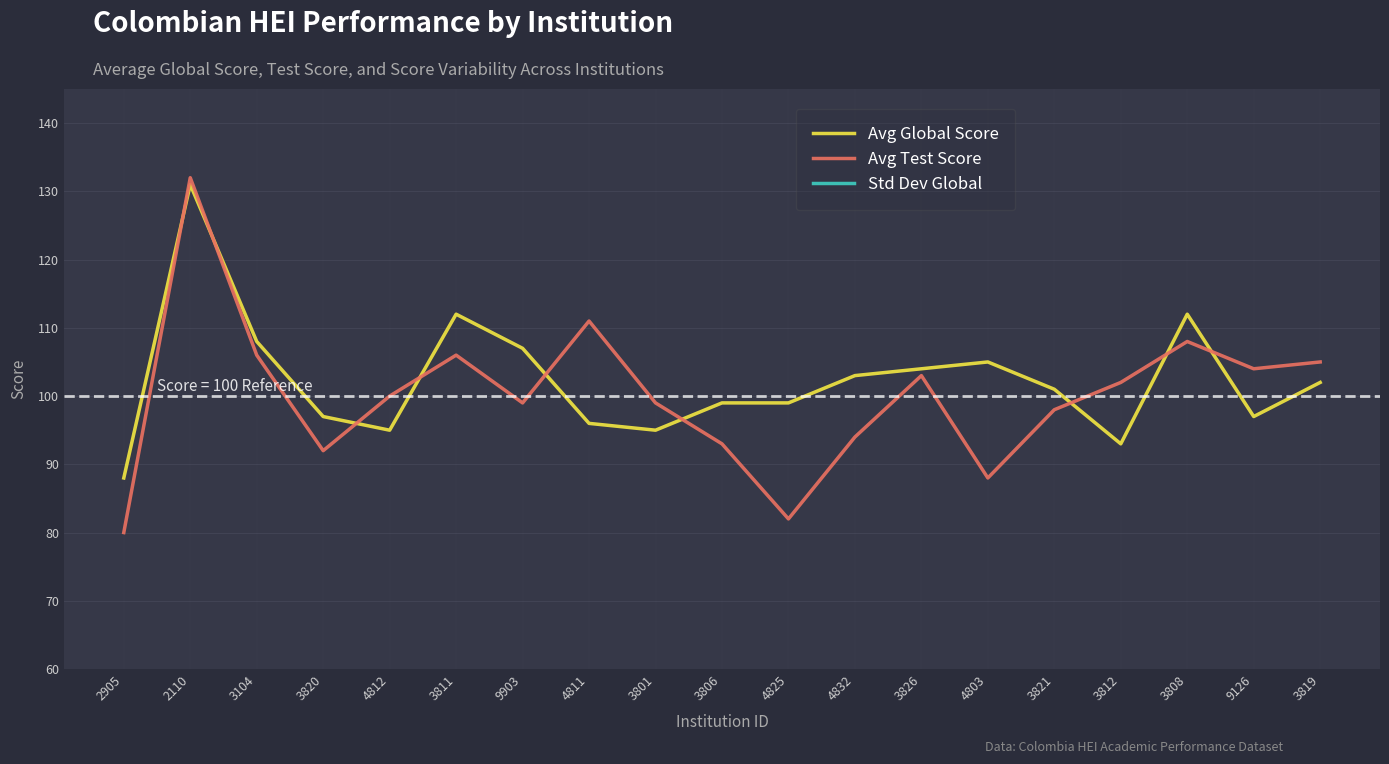

Where do Avg Test Score and Avg Global Score first cross each other?

2905 and 2110